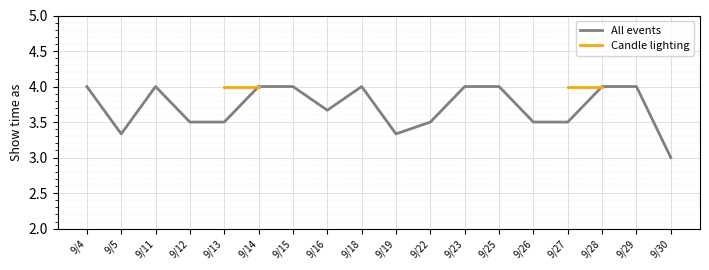

How many interior local peaks does the All events series have?

2